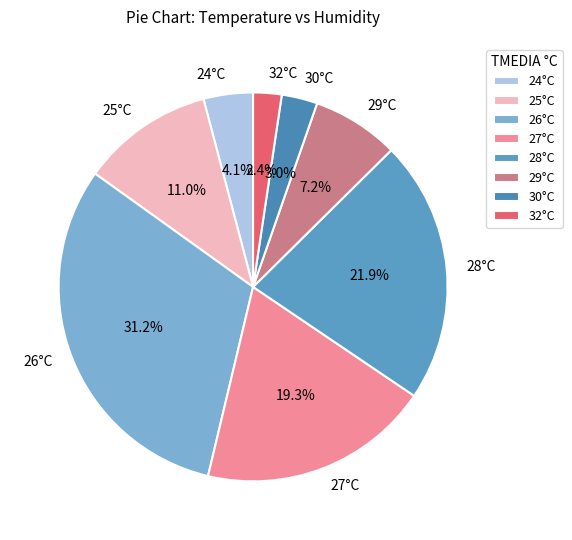

What portion of the pie excludes 27°C?

80.7%